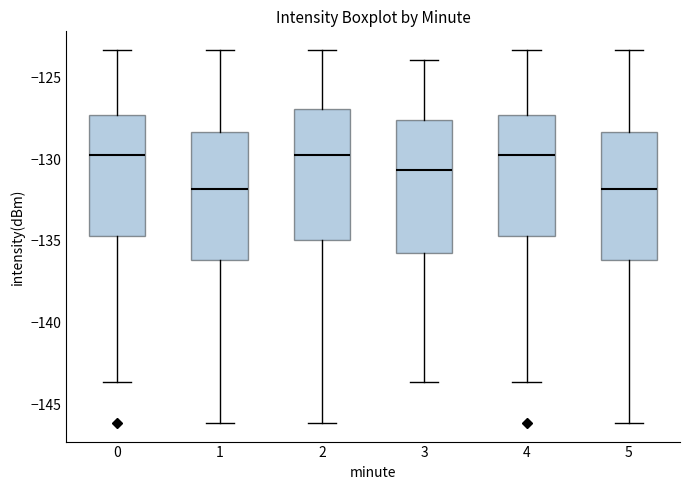

Reading left to right, read every box against the y-axis: the position of its median line, the range the box covers, and the ends of its whiskers. The values are not printed on the chart, so give them approximately, as read against the axis.

0: median -129.5, box -134.5 to -127.5, whiskers -143.5 to -123.5
1: median -132.0, box -136.0 to -128.5, whiskers -146.0 to -123.5
2: median -129.5, box -135.0 to -127.0, whiskers -146.0 to -123.5
3: median -130.5, box -135.5 to -127.5, whiskers -143.5 to -124.0
4: median -129.5, box -134.5 to -127.5, whiskers -143.5 to -123.5
5: median -132.0, box -136.0 to -128.5, whiskers -146.0 to -123.5